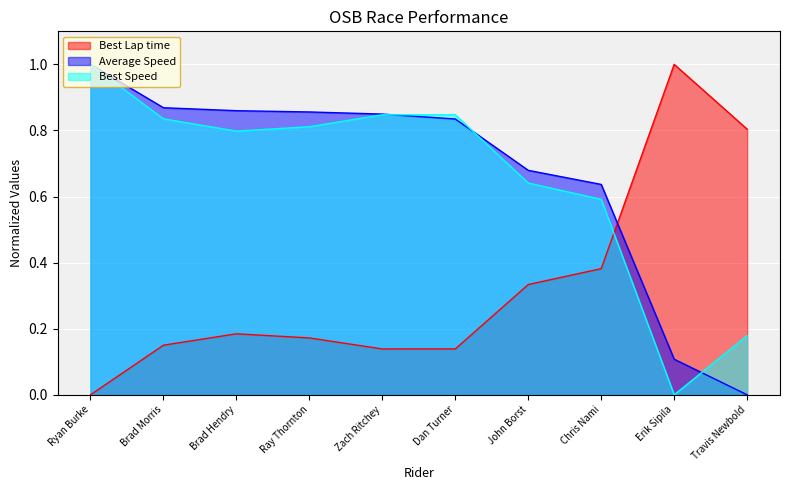

Which series ends up on top after the final intersection of Best Lap time and Best Speed?

Best Lap time